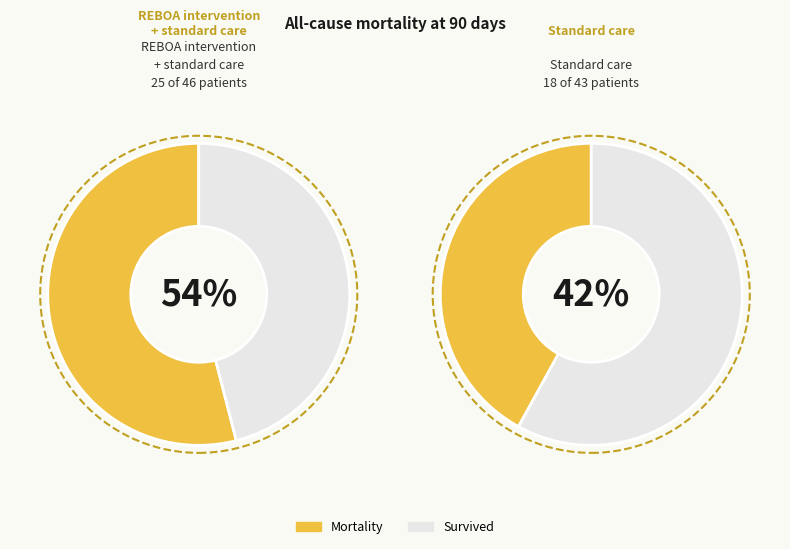

Which series has the largest range (max minus min)?

Standard care